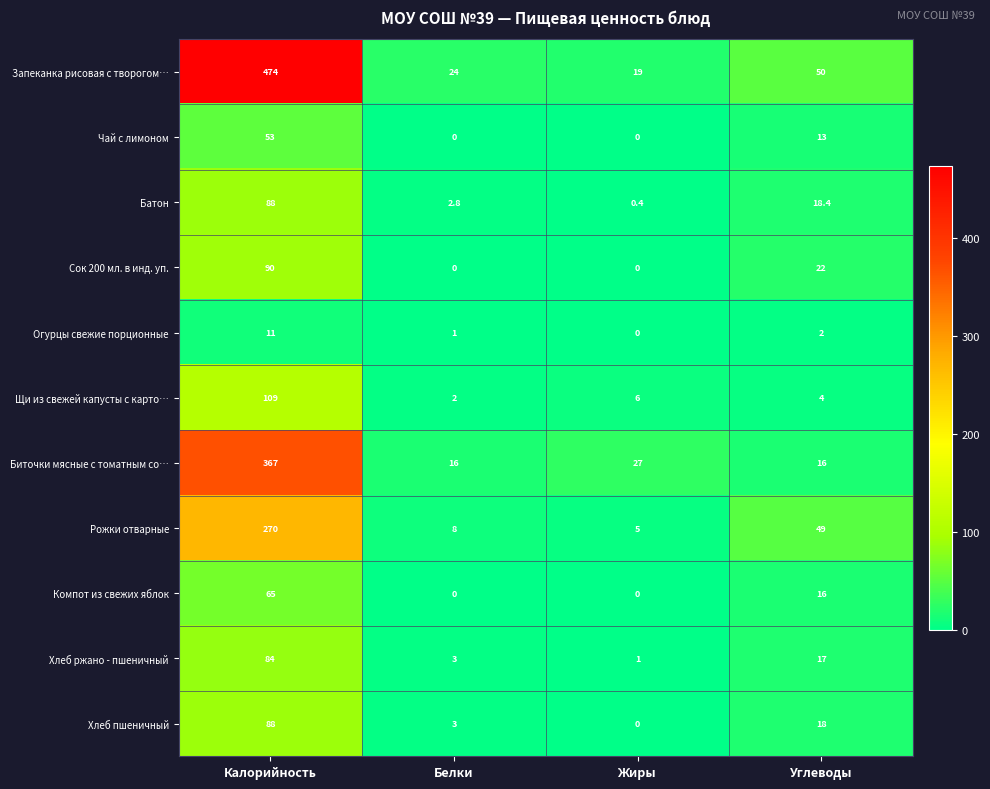

How many data points in Батон are above 18?

2